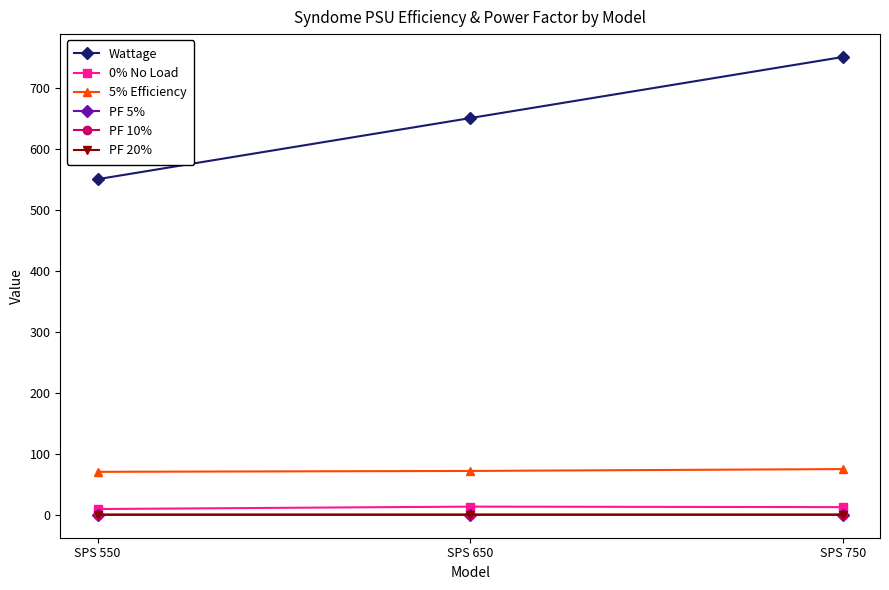

What is the maximum value for Wattage?

750.0